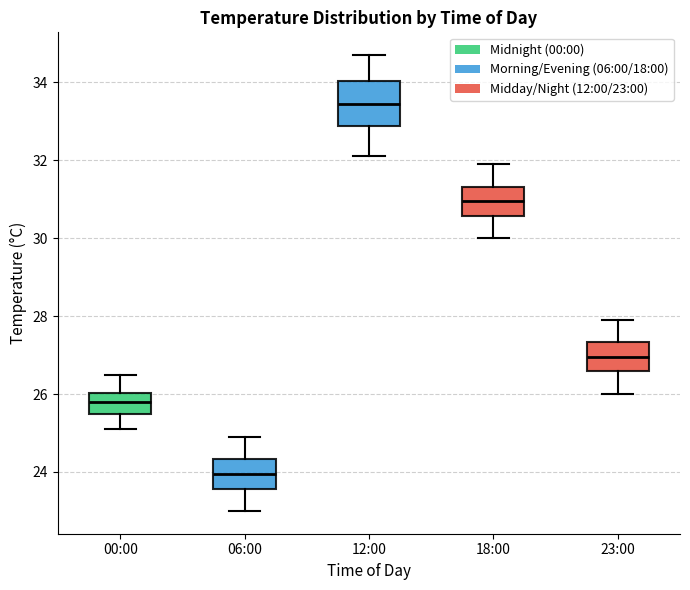

Where is the lower edge of the box for 18:00 on the y-axis? The values are not printed on the chart, so give them approximately, as read against the axis.

30.6